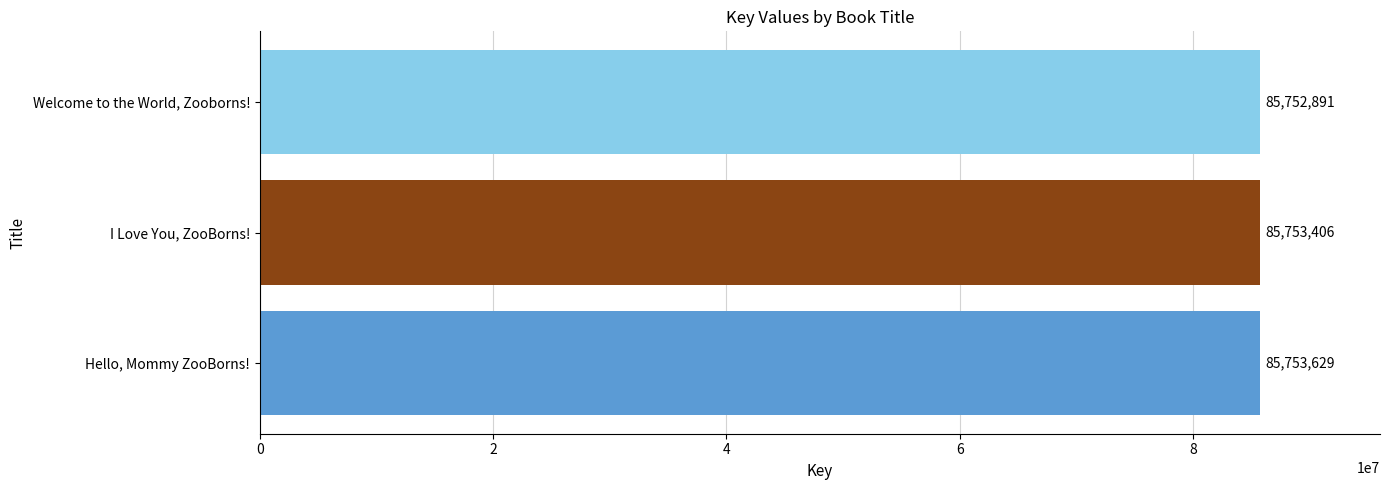

Reading top to bottom, extract all data points from this chart.

85752891	85753406	85753629